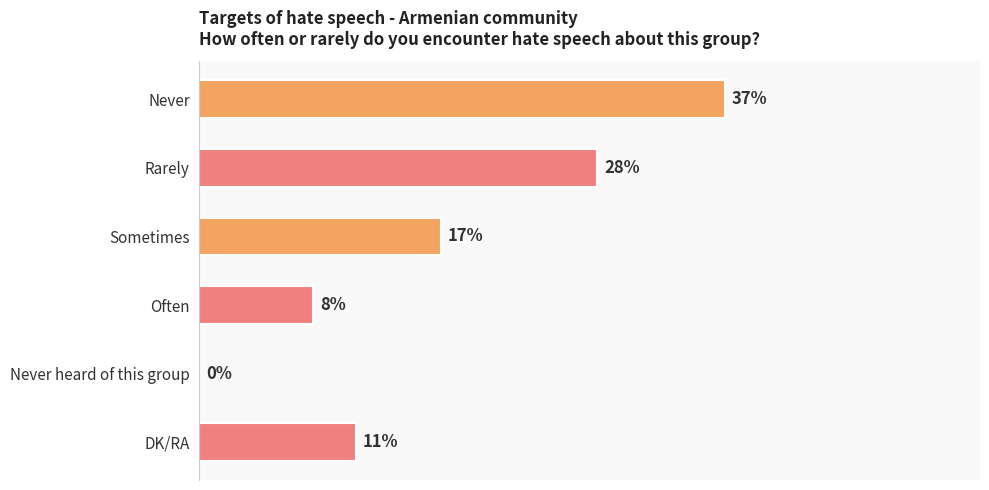

At which category does the chart reach its peak across all series?

Never